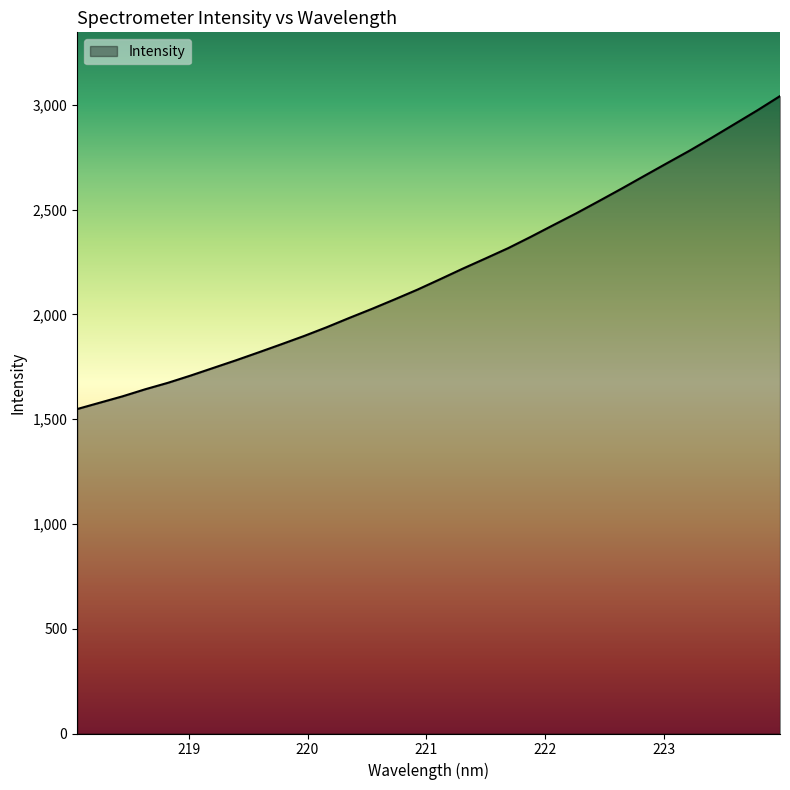

What is the maximum value shown in the chart?

3041.8